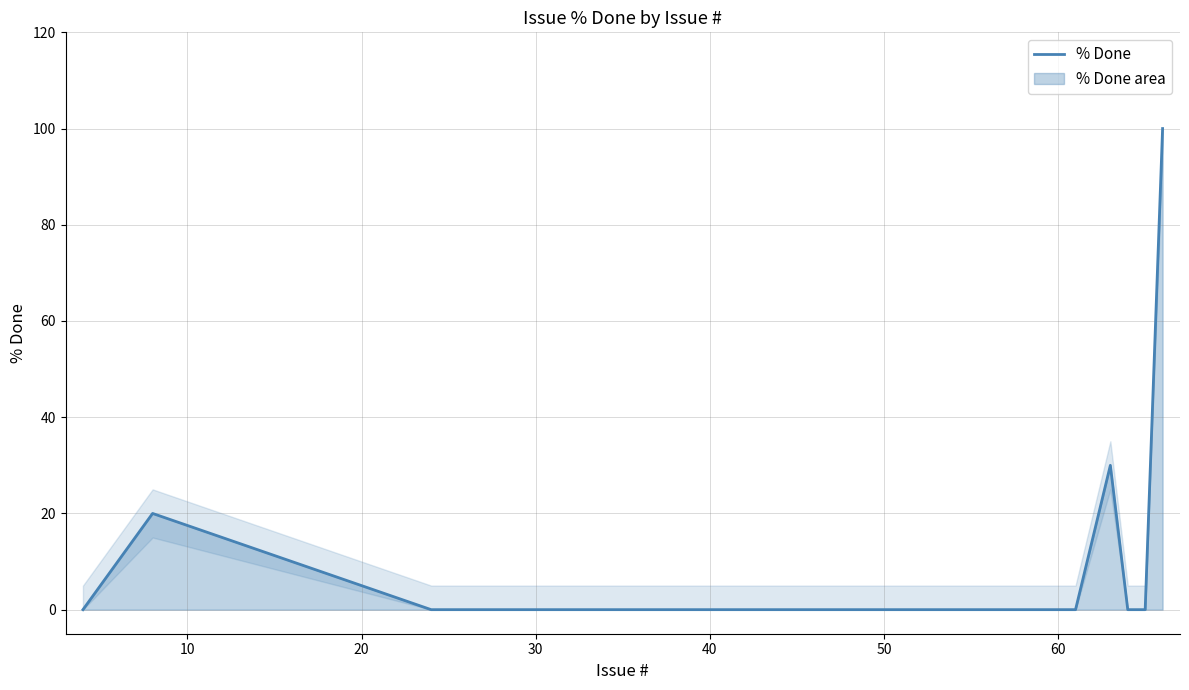

What is the difference between the maximum and minimum values?

100